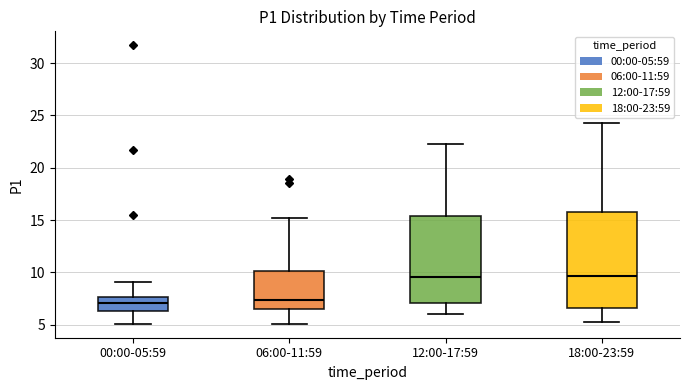

Comparing the boxes themselves (not the whiskers), which one is the tallest?

18:00-23:59